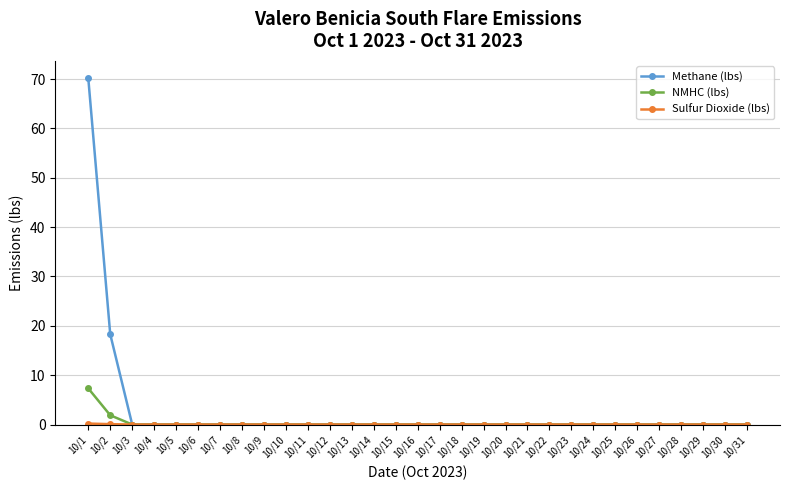

Which series has the largest range (max minus min)?

Methane (lbs)